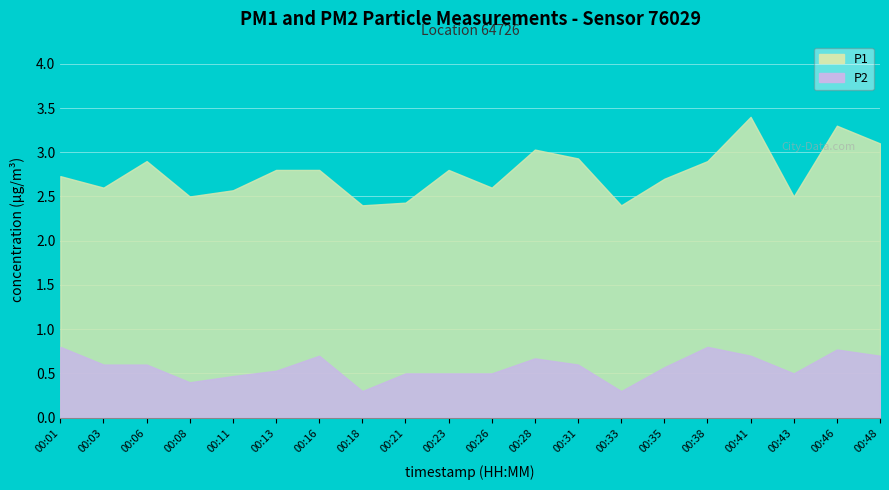

How many lines are shown in the chart?

2